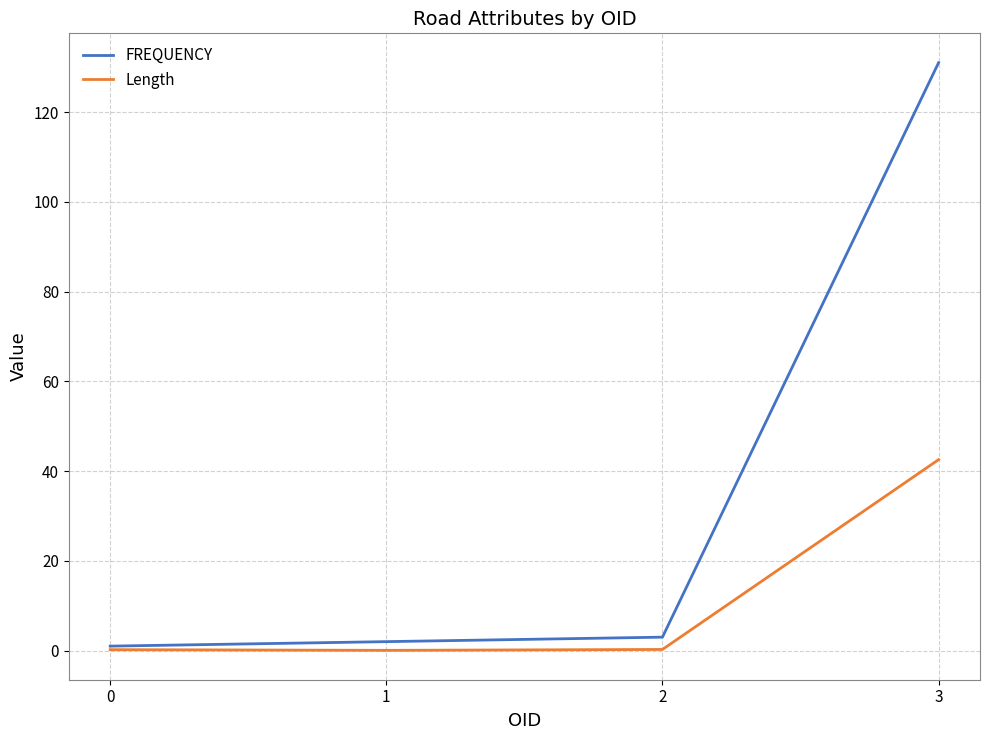

Which series has the largest total across all categories?

FREQUENCY